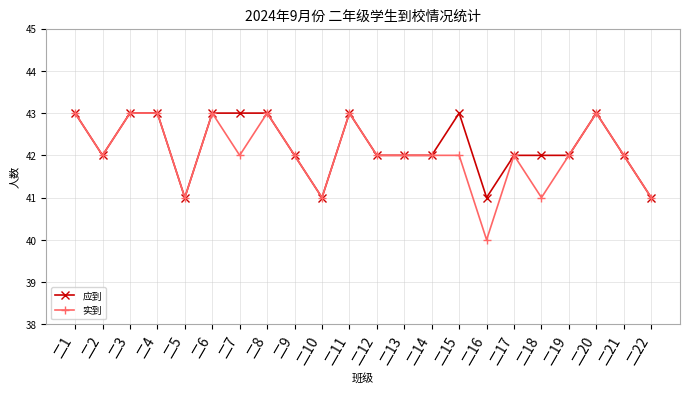

Rank the series at 二18 from lowest to highest value.

实到, 应到